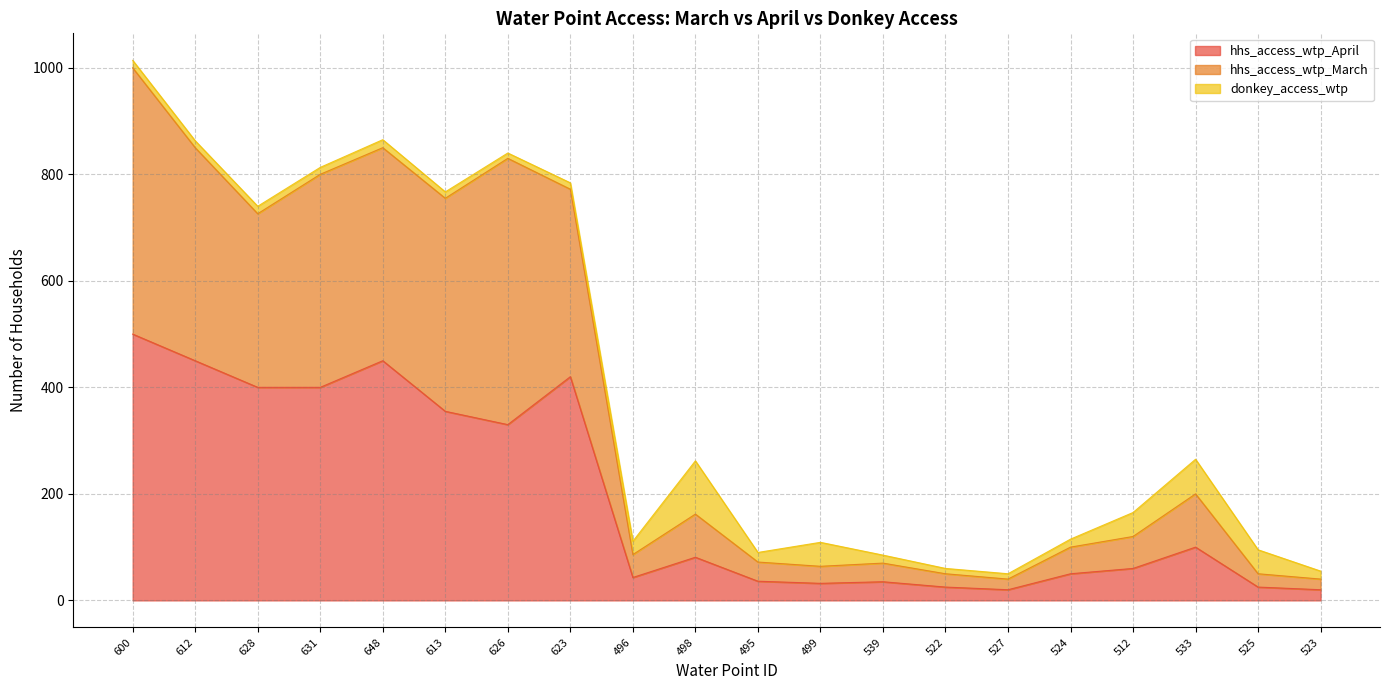

True or false: hhs_access_wtp_April and hhs_access_wtp_March intersect in this chart.

False